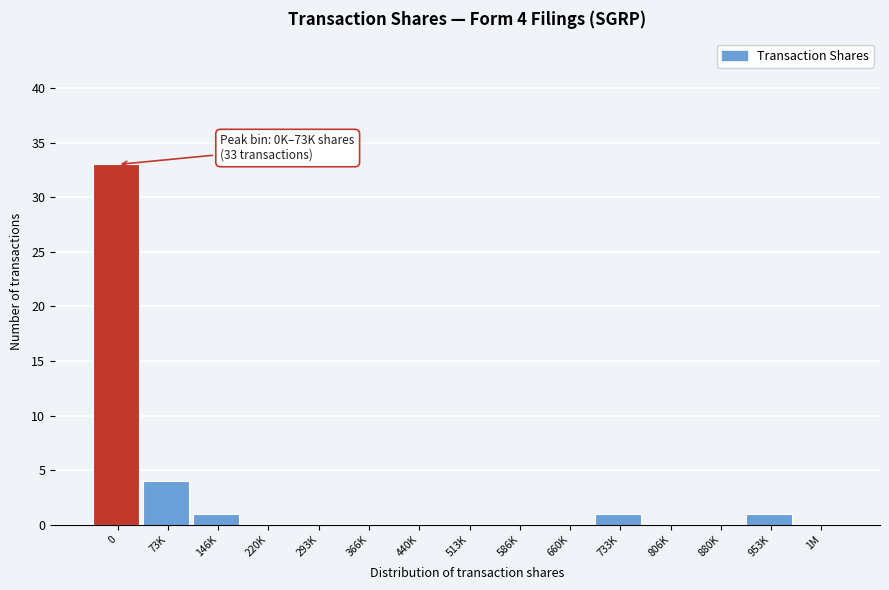

Reading left to right, transcribe all the data shown in this chart.

0=33	73K=4	146K=1	220K=0	293K=0	366K=0	440K=0	513K=0	586K=0	660K=0	733K=1	806K=0	880K=0	953K=1	1M=0